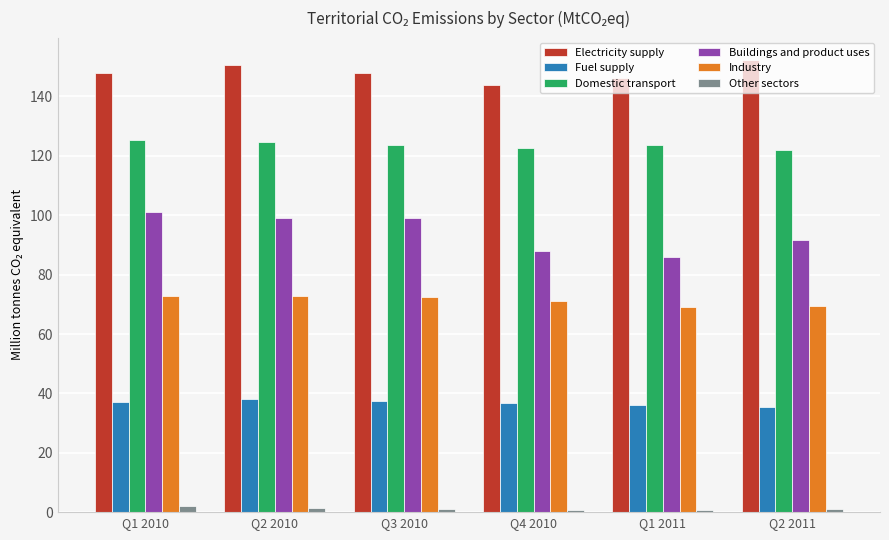

What is the average value of the Buildings and product uses series?

94.2